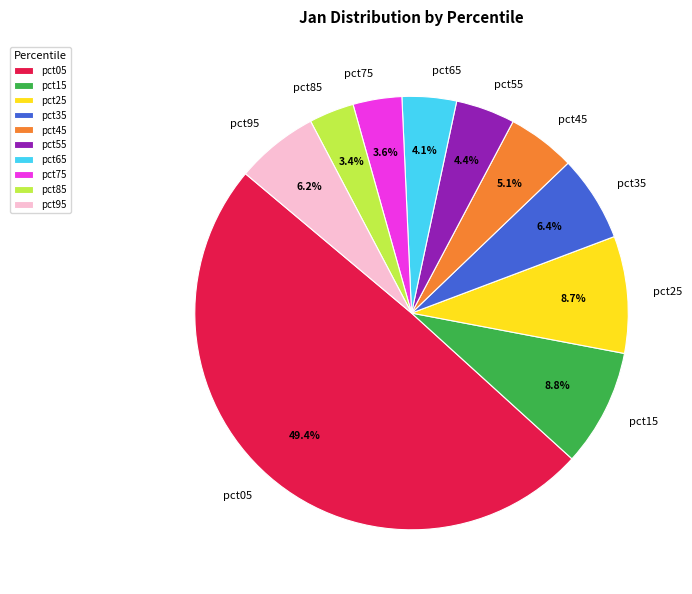

How many slices are in this pie chart?

10